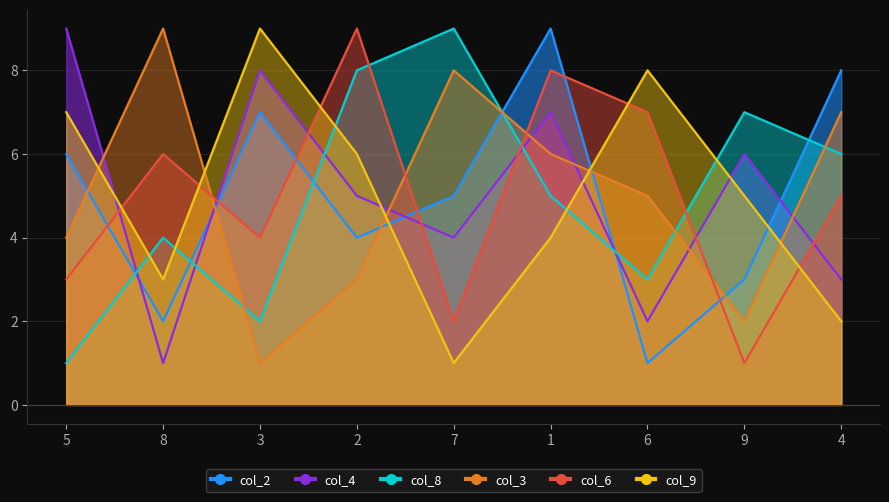

Reading left to right, extract all data points from this chart.

col_2: 5=6	8=2	3=7	2=4	7=5	1=9	6=1	9=3	4=8
col_8: 5=1	8=4	3=2	2=8	7=9	1=5	6=3	9=7	4=6
col_4: 5=9	8=1	3=8	2=5	7=4	1=7	6=2	9=6	4=3
col_3: 5=4	8=9	3=1	2=3	7=8	1=6	6=5	9=2	4=7
col_6: 5=3	8=6	3=4	2=9	7=2	1=8	6=7	9=1	4=5
col_9: 5=7	8=3	3=9	2=6	7=1	1=4	6=8	9=5	4=2